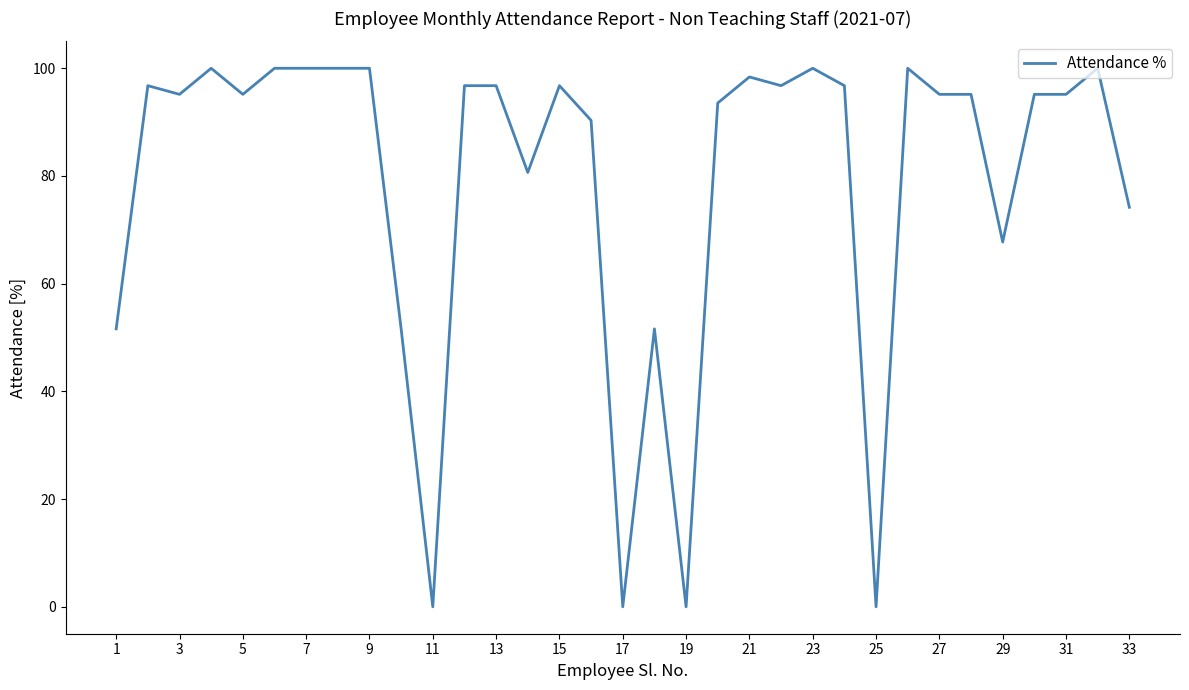

What is the greatest value displayed?

100.0